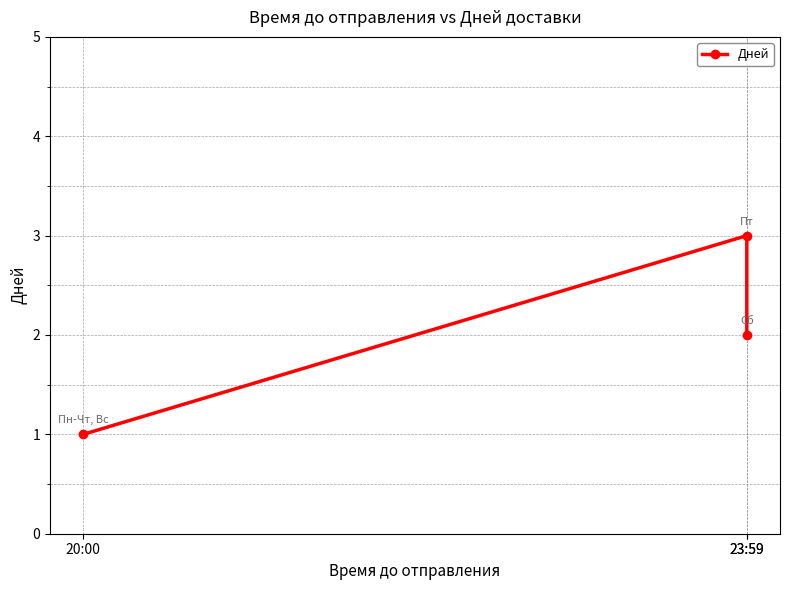

What is the change in value from 20:00 to 23:59?

+2